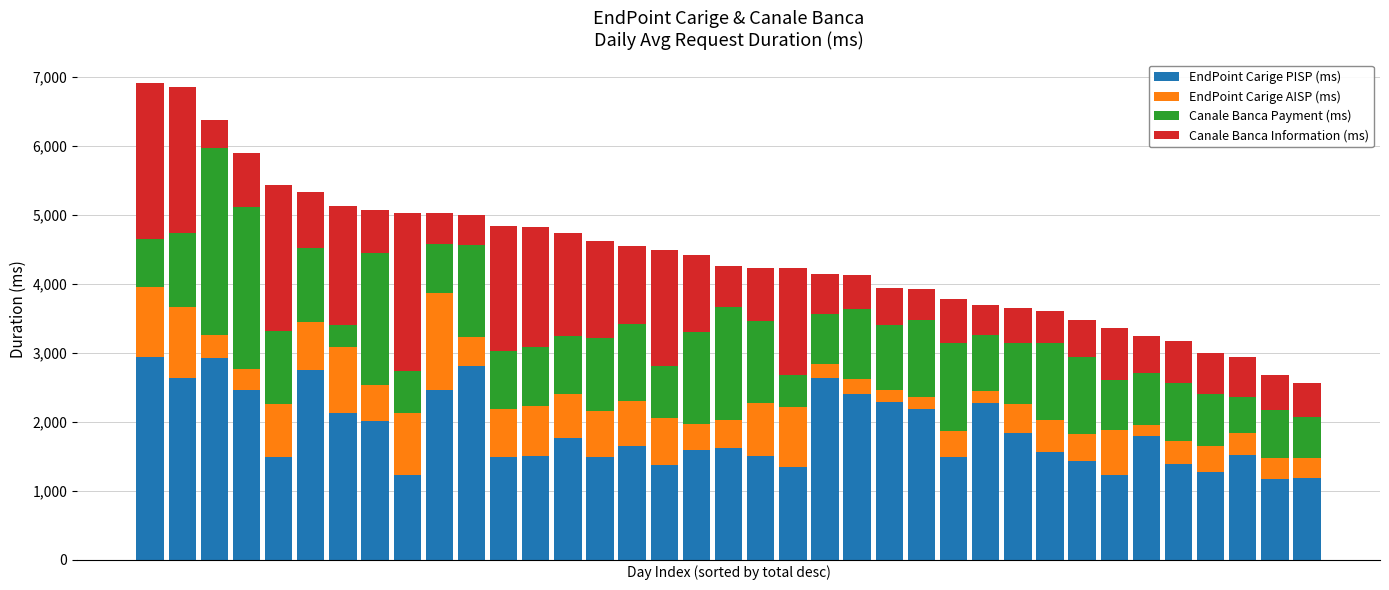

Are the bars grouped side by side (vs. stacked)?

No